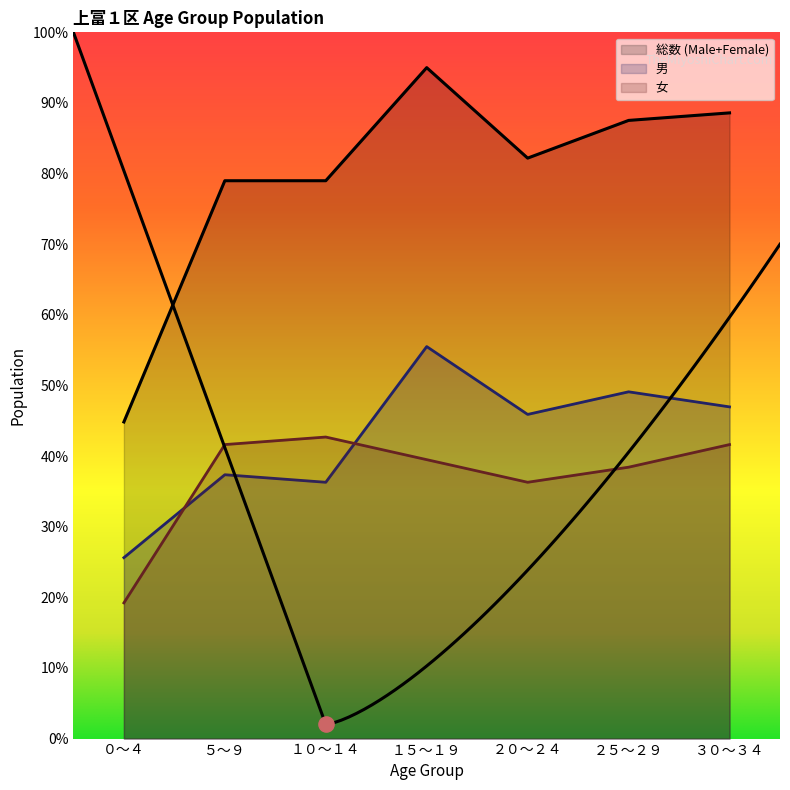

Which series reaches the maximum Y coordinate?

総数 (Male+Female)